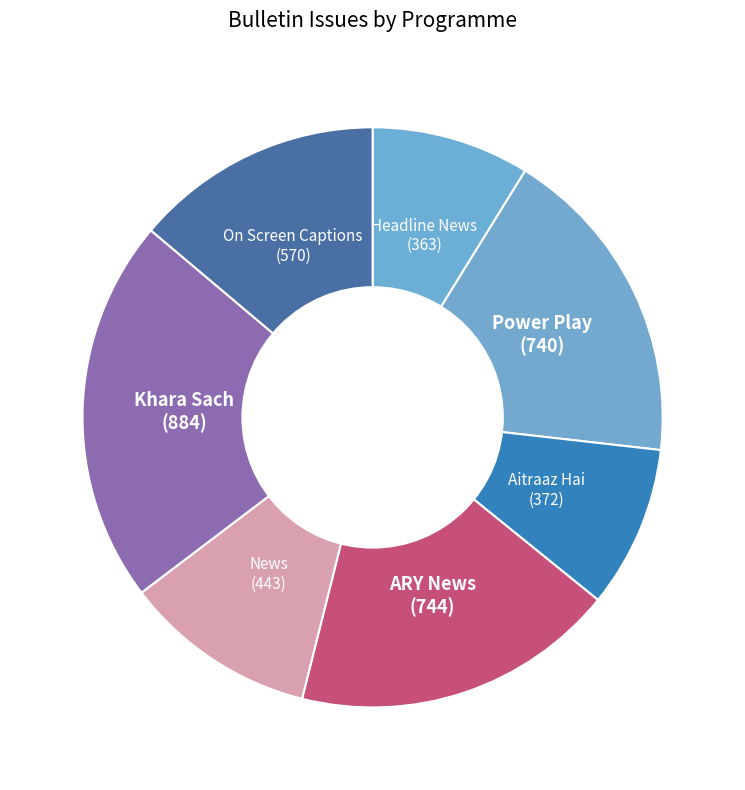

How many slices are in this pie chart?

7